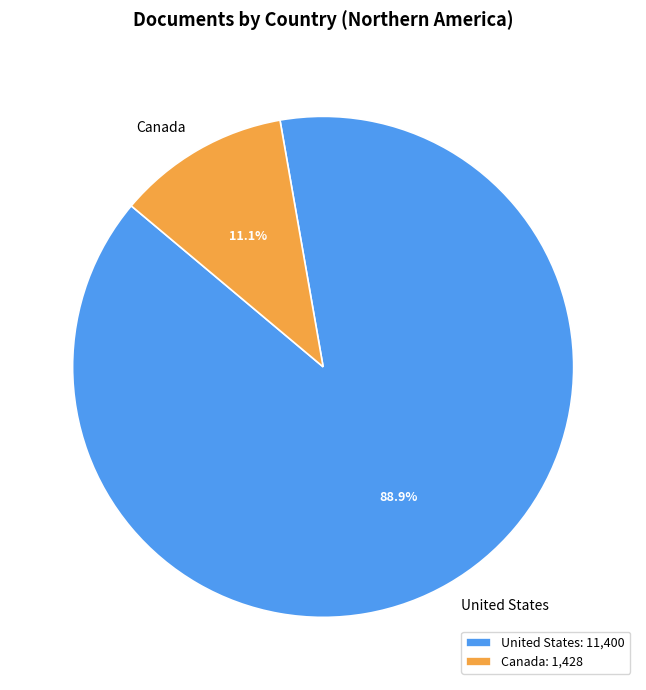

To the nearest percent, what is the combined percentage of Canada and United States?

100%